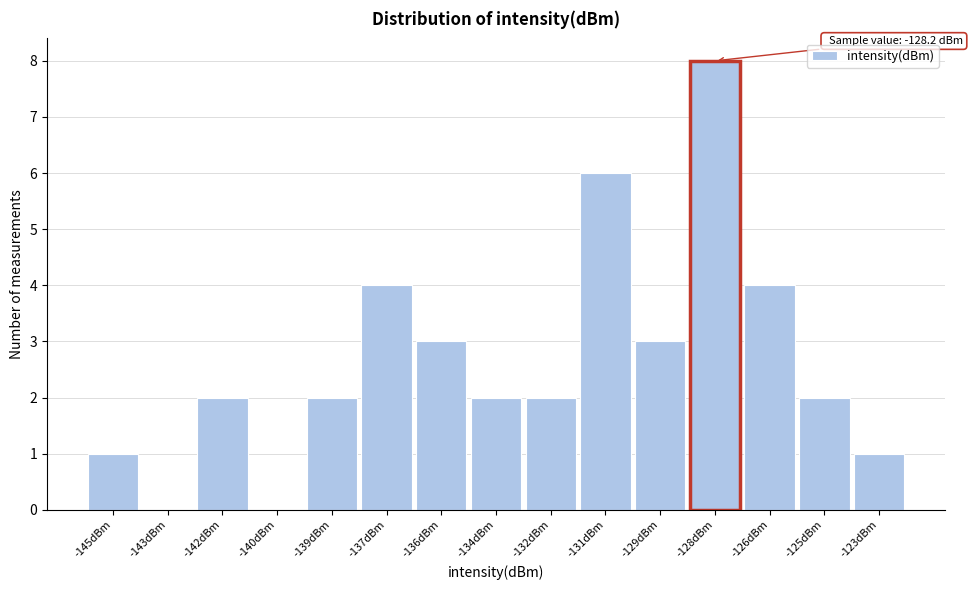

Reading left to right, transcribe all the data shown in this chart.

-145dBm=1	-143dBm=0	-142dBm=2	-140dBm=0	-139dBm=2	-137dBm=4	-136dBm=3	-134dBm=2	-132dBm=2	-131dBm=6	-129dBm=3	-128dBm=8	-126dBm=4	-125dBm=2	-123dBm=1